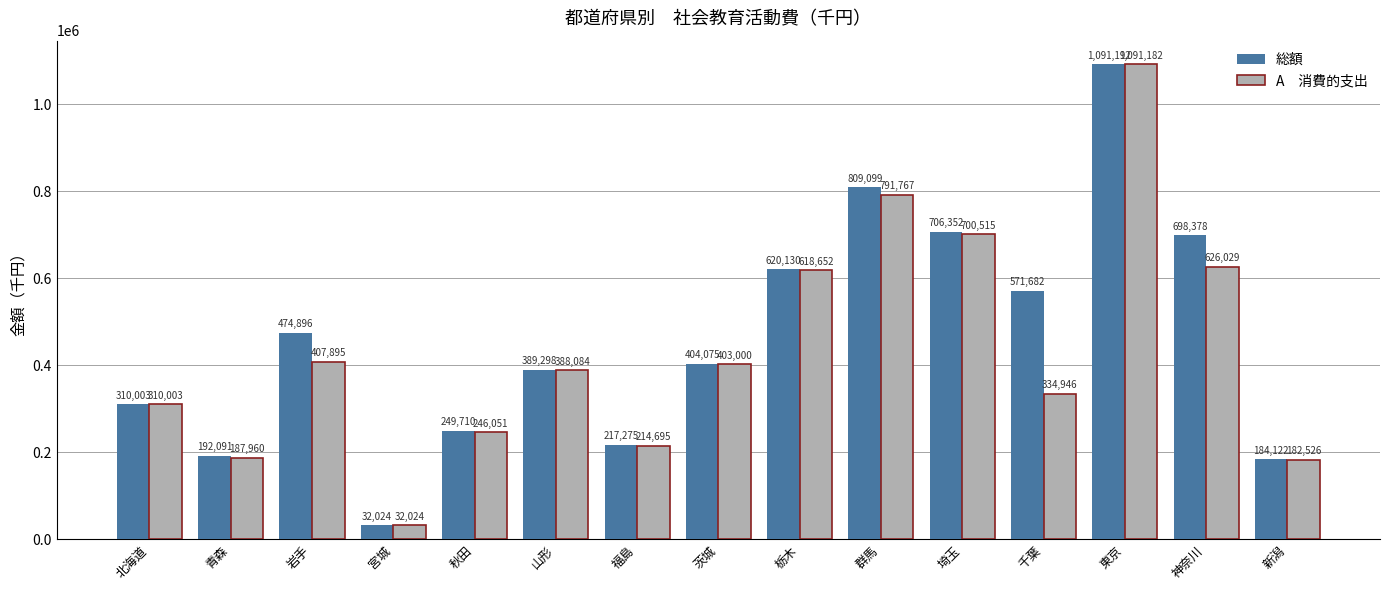

How many bars are there in total?

30